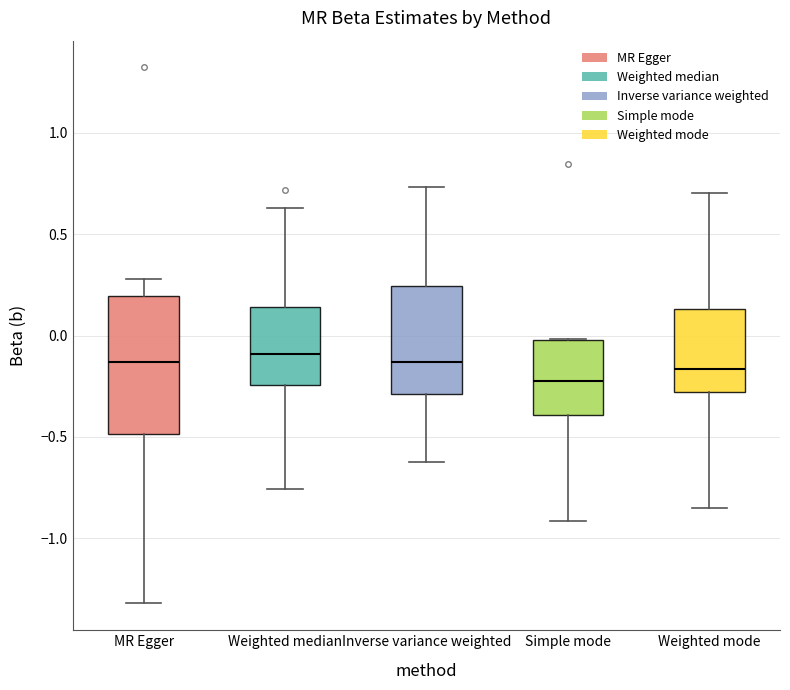

Where does the lower whisker of the box for MR Egger end on the y-axis? The values are not printed on the chart, so give them approximately, as read against the axis.

-1.30